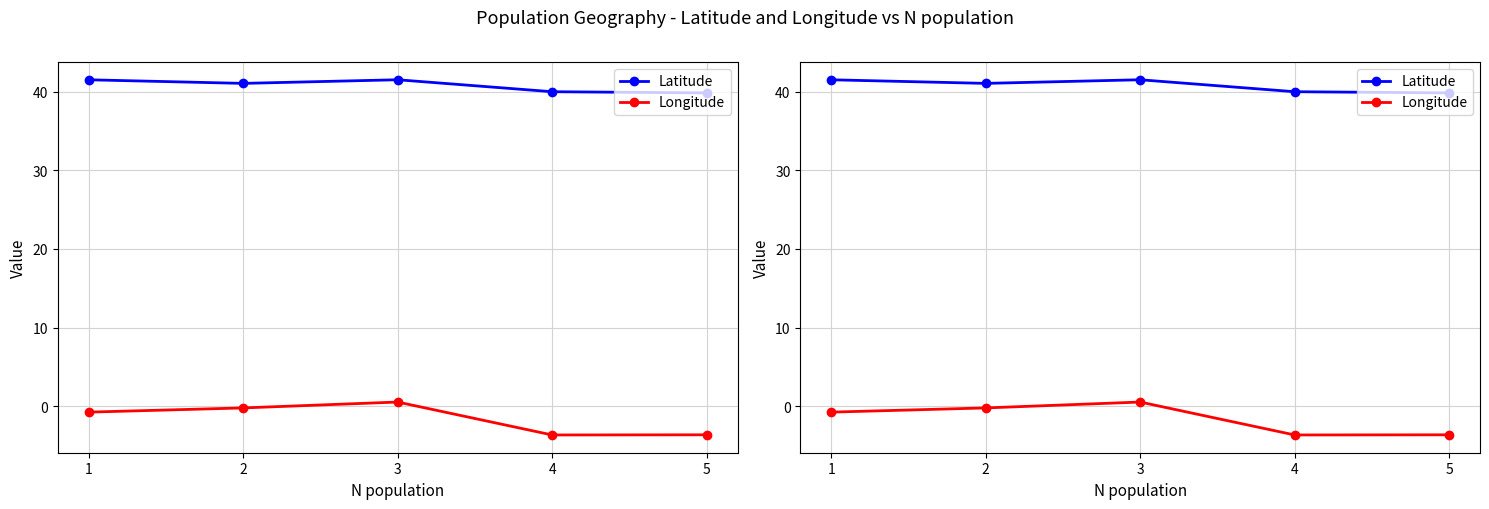

In Latitude, how many points are higher than both neighbors (excluding endpoints)?

1